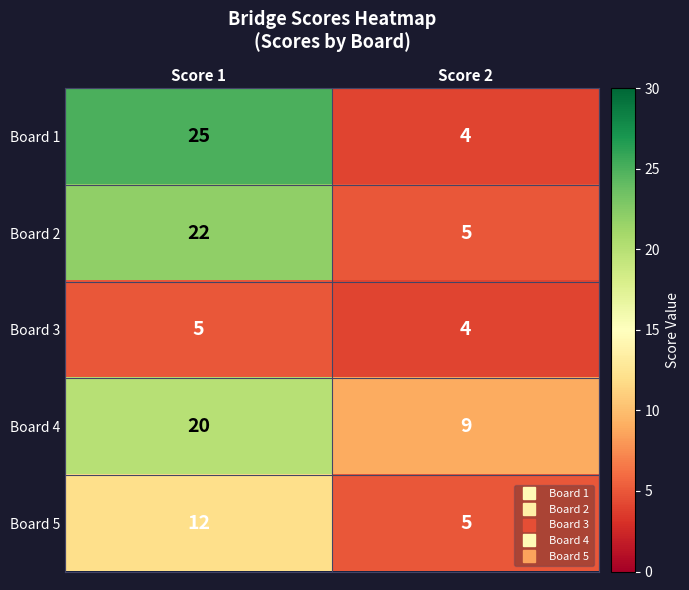

Which series has the largest range (max minus min)?

Board 1